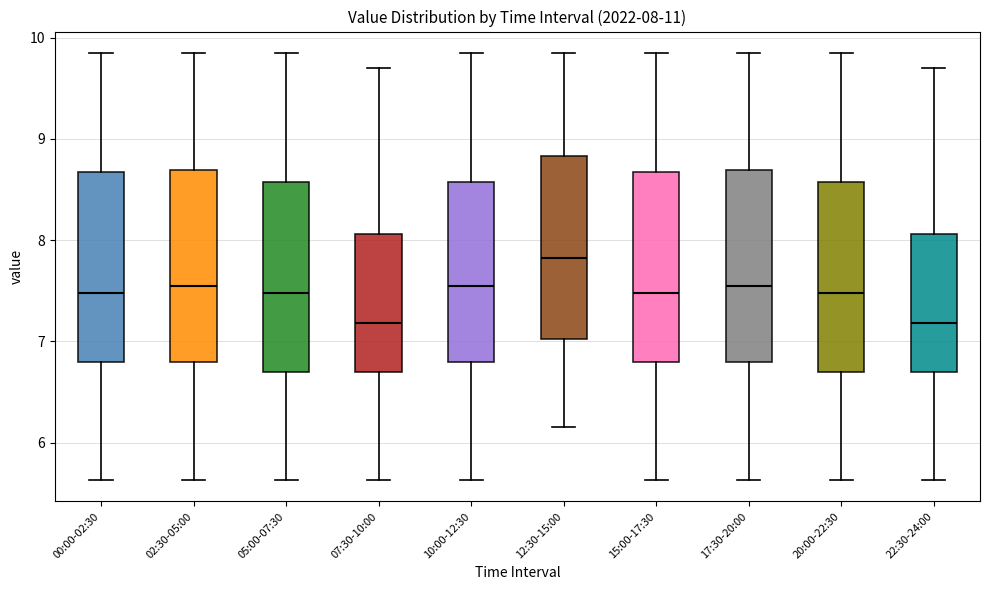

Which box's median line is the highest?

12:30-15:00